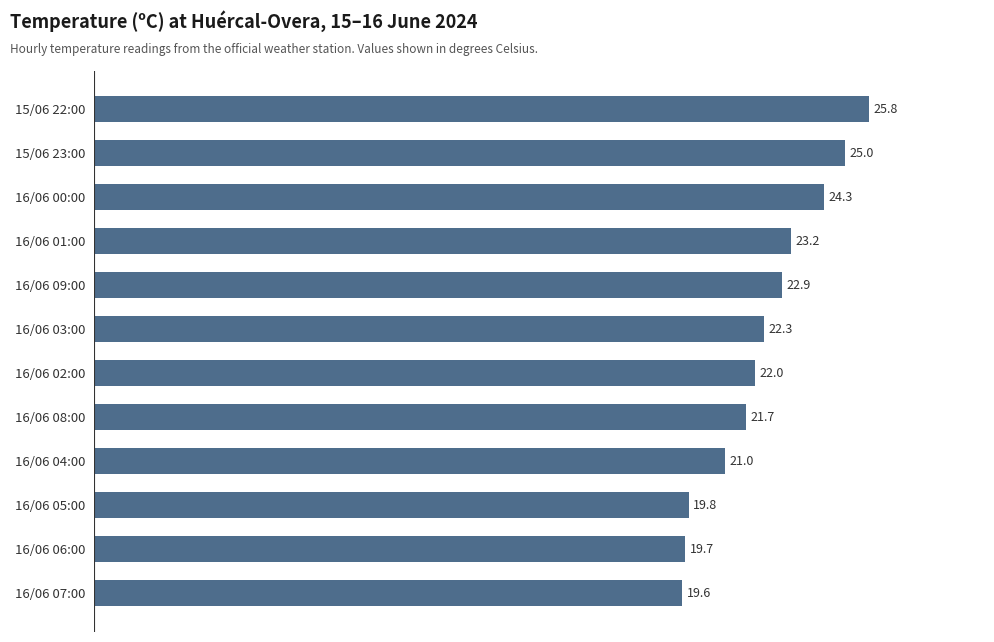

Does the chart contain any negative values?

No